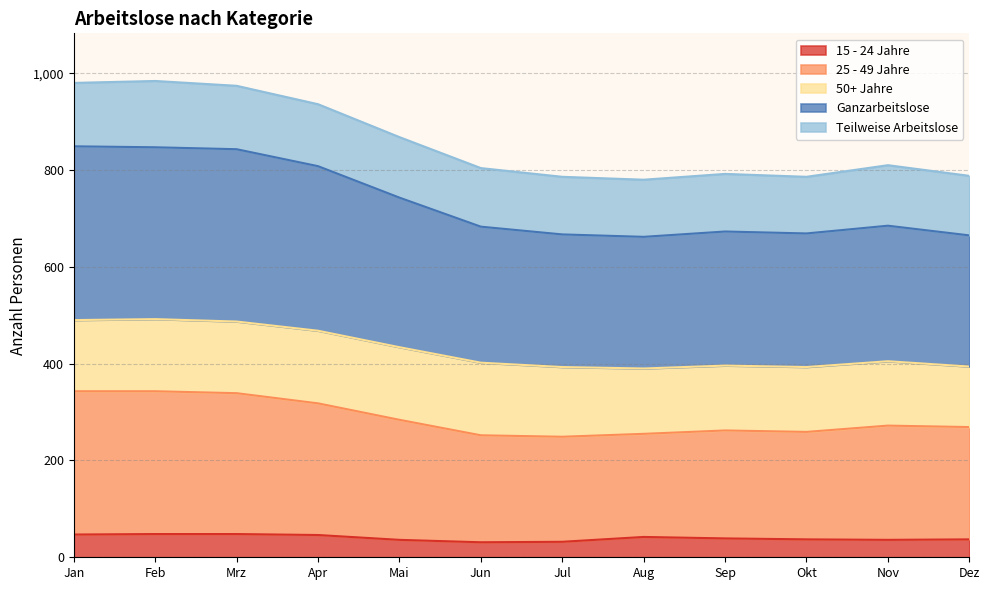

At which category does the chart reach its peak across all series?

Jan